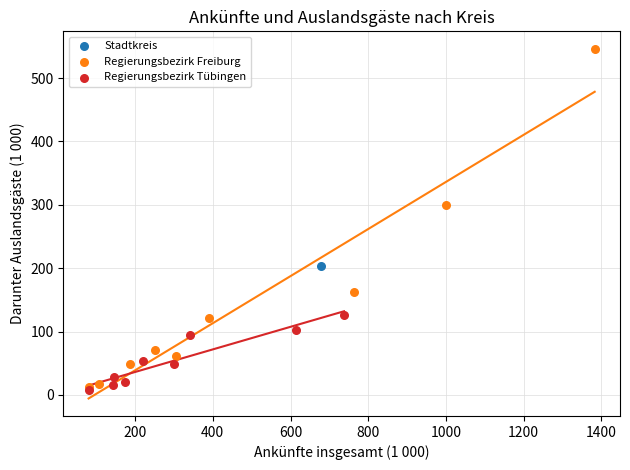

Which series contains the highest Y value?

Regierungsbezirk Freiburg